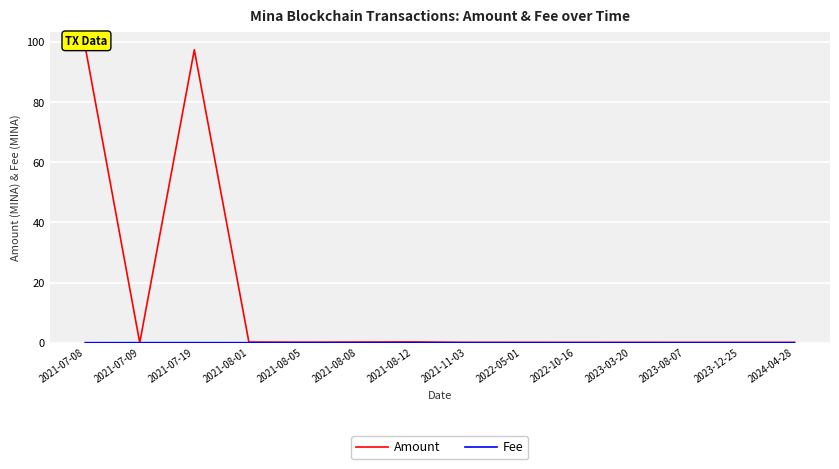

Is the value of Fee at 2023-12-25 greater than the value of Amount at 2021-11-03?

No